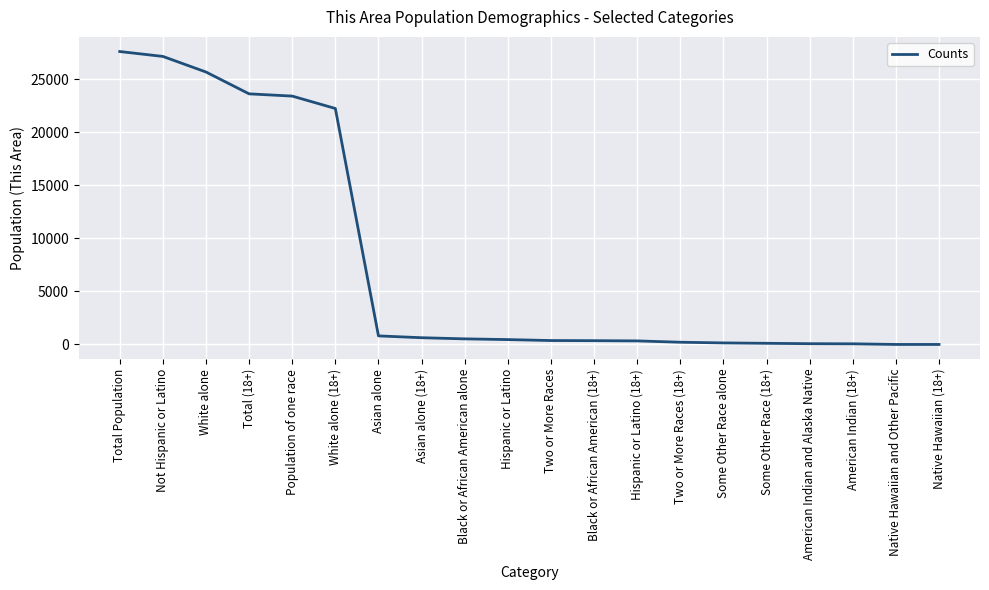

Count the number of data series in this chart.

1